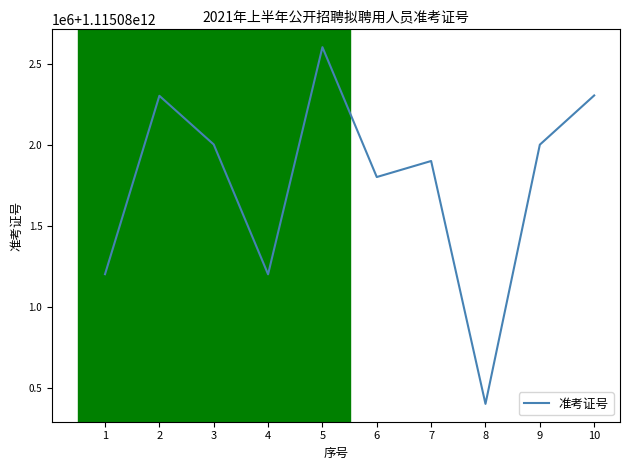

What is the value of the 8th point from the left?

1115080400215